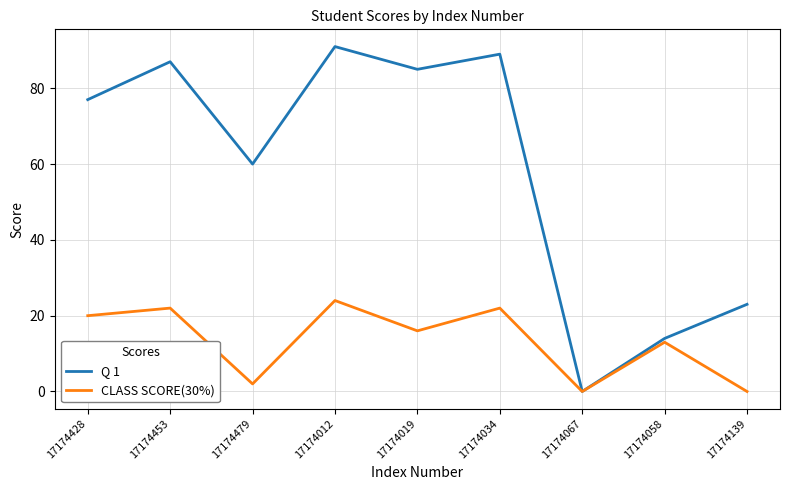

Reading left to right, list all the values displayed in this chart.

Q 1: 17174428=77	17174453=87	17174479=60	17174012=91	17174019=85	17174034=89	17174067=0	17174058=14	17174139=23
CLASS SCORE(30%): 17174428=20	17174453=22	17174479=2	17174012=24	17174019=16	17174034=22	17174067=0	17174058=13	17174139=0